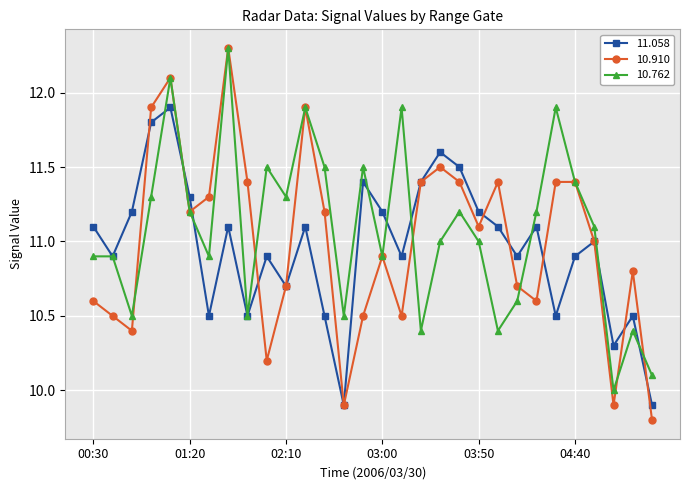

Which series has the largest range (max minus min)?

10.910